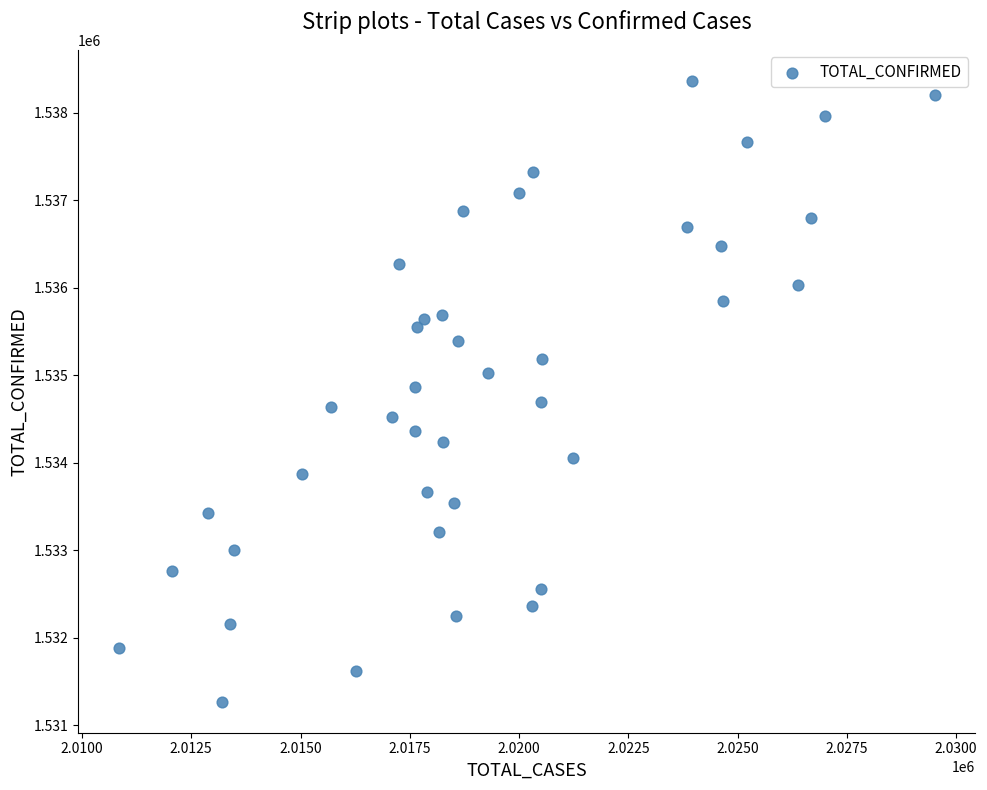

What is the range of Y values (max minus min)?

7094